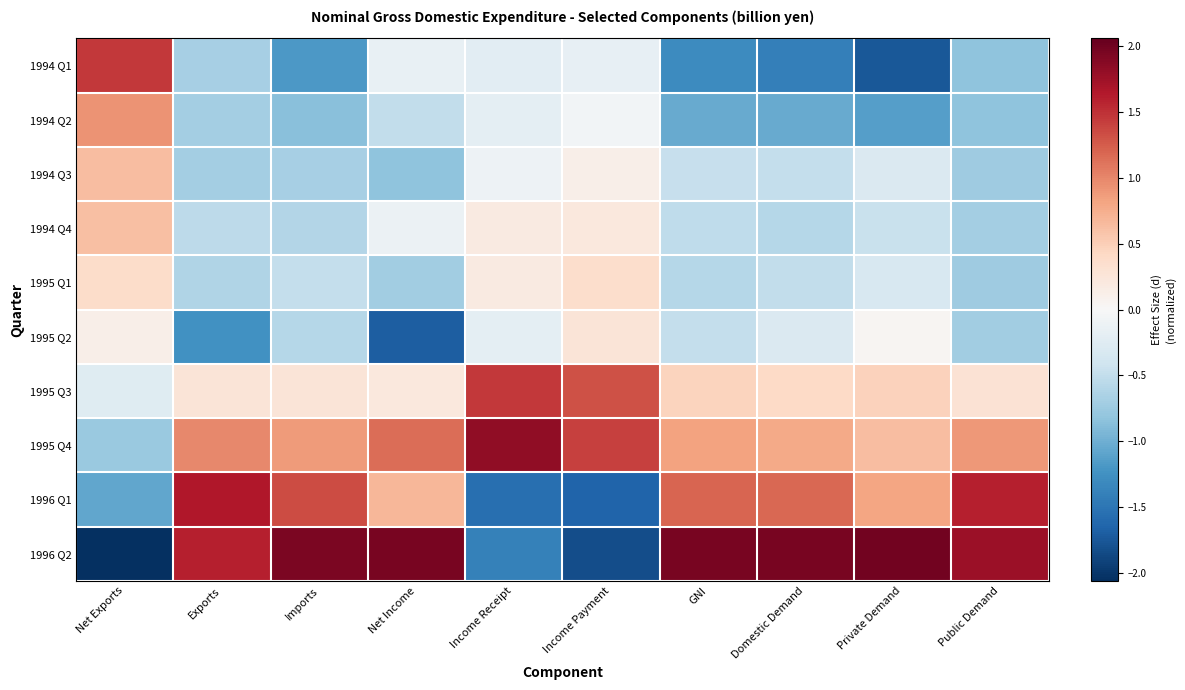

Which series has the largest range (max minus min)?

1996 Q2